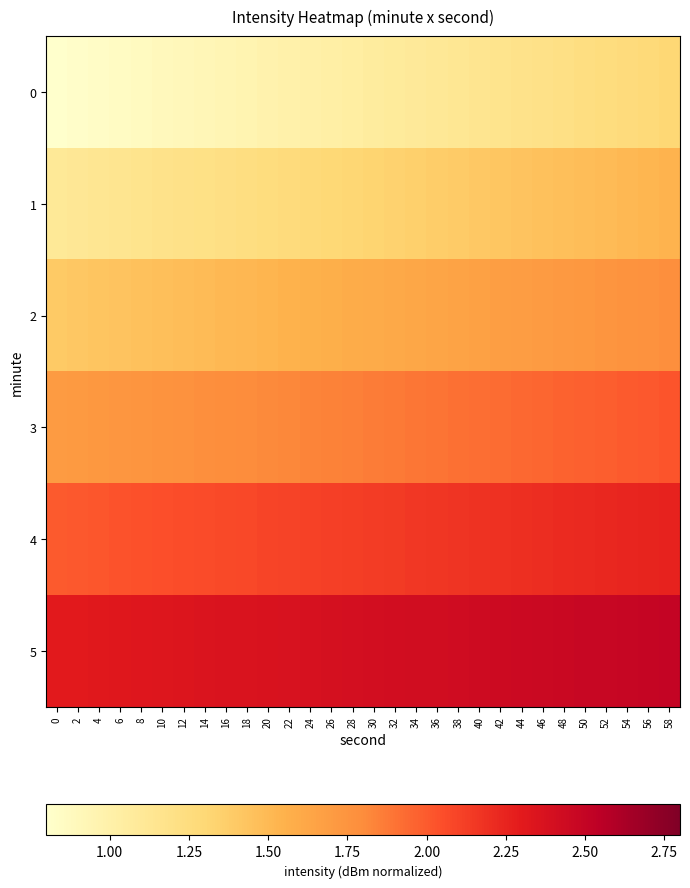

What is the maximum value shown in the chart?

2.5